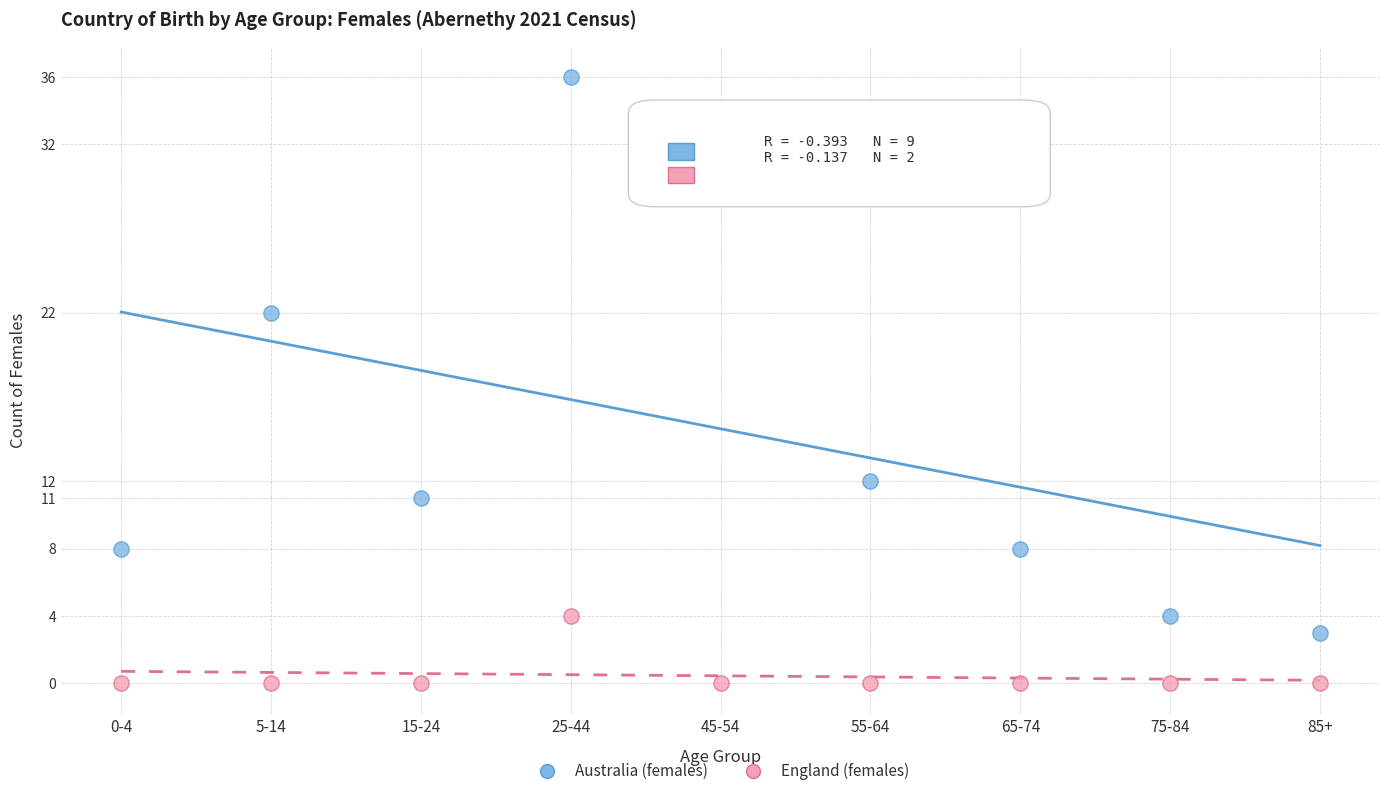

Across all series, what Y value is closest to 18?

22